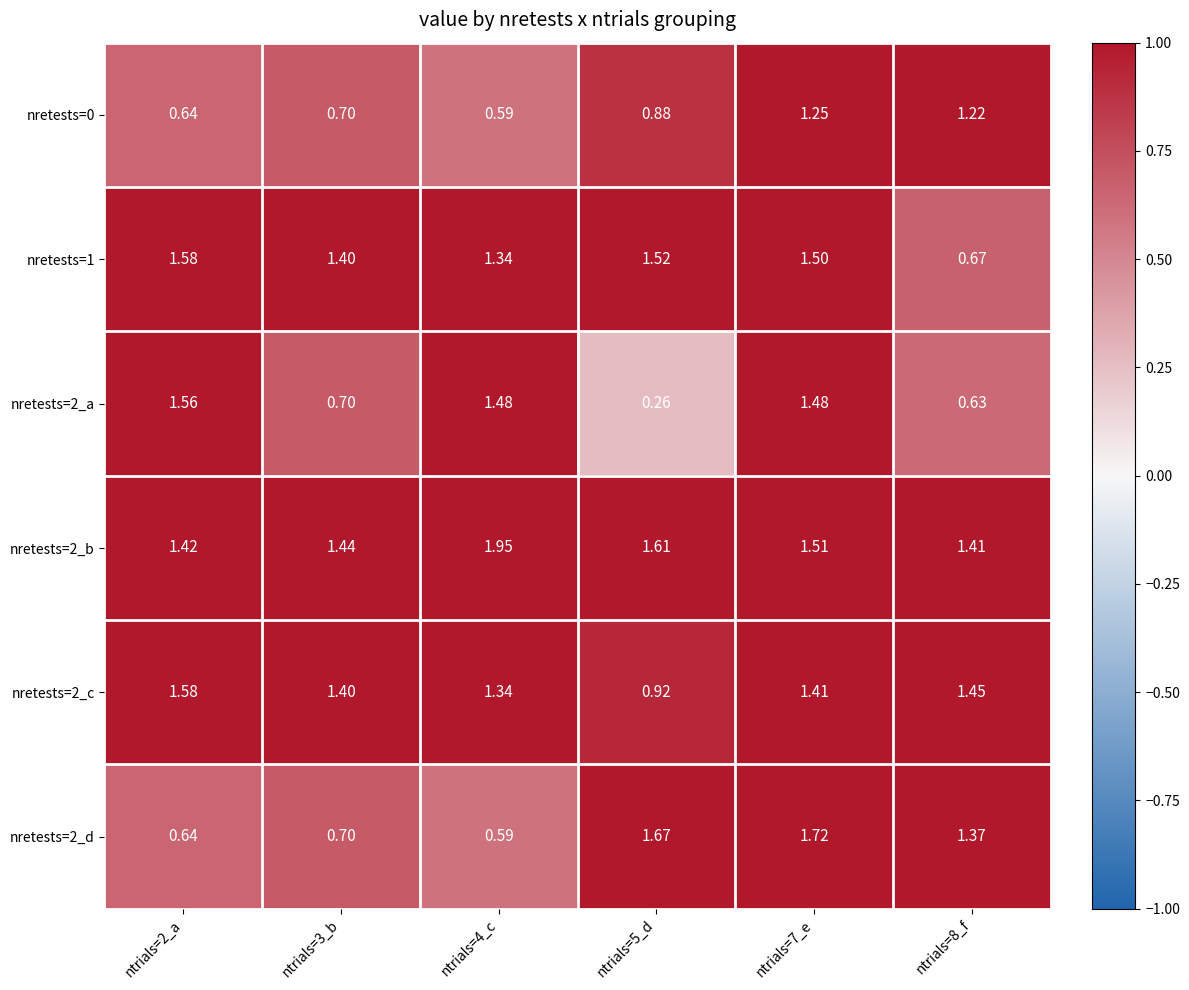

Is the value of nretests=1 at ntrials=3_b greater than the value of nretests=2_a at ntrials=7_e?

No